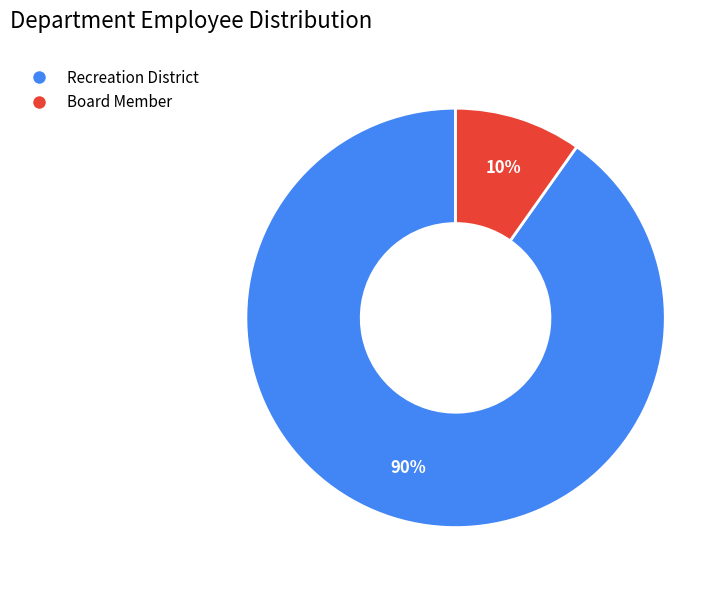

Between Board Member and Recreation District, which is larger?

Recreation District